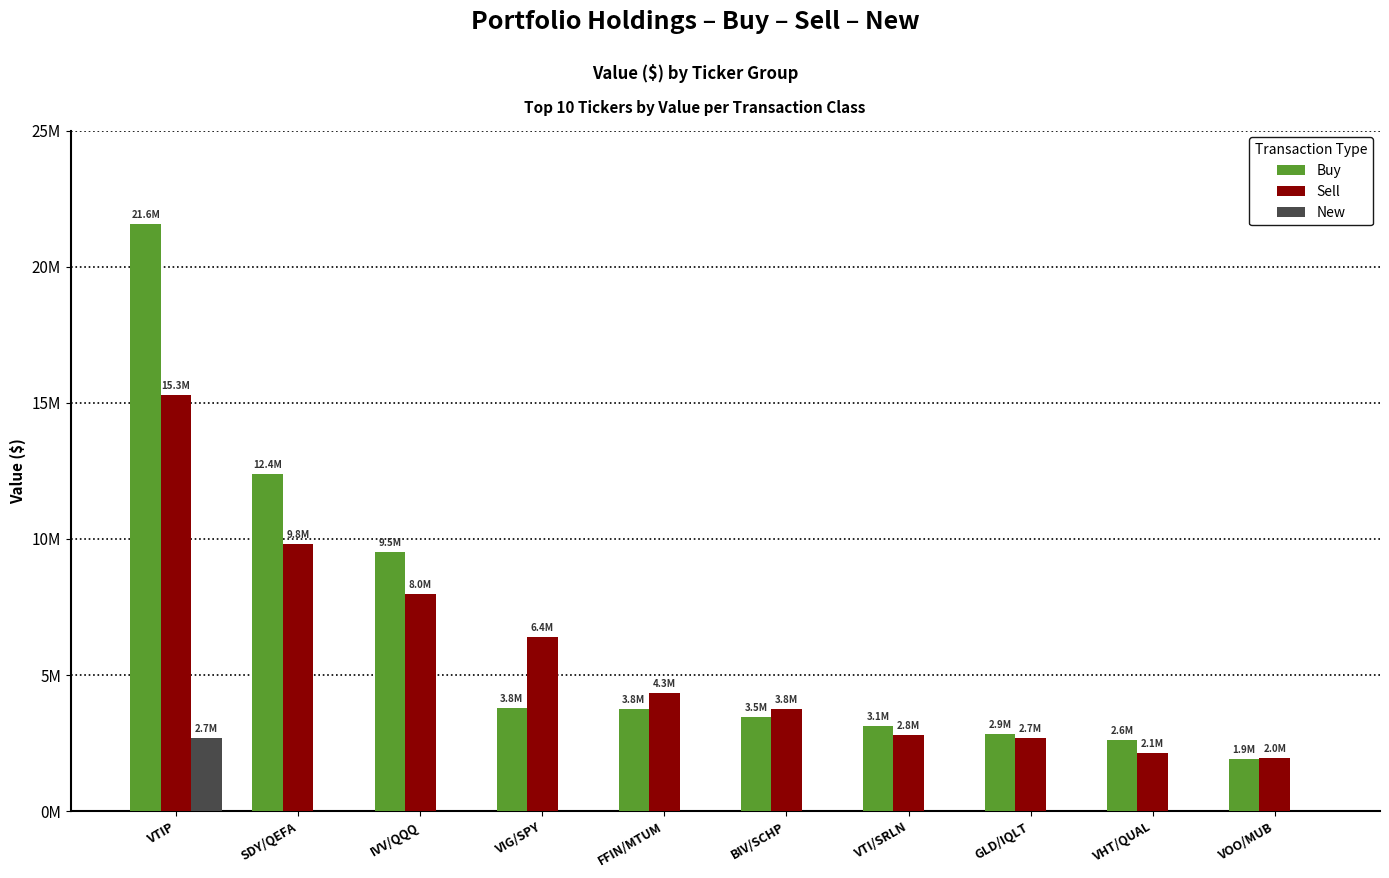

Reading left to right, list all the values displayed in this chart.

Buy: VTIP=21558000	SDY/QEFA=12401000	IVV/QQQ=9521000	VIG/SPY=3785000	FFIN/MTUM=3755000	BIV/SCHP=3471000	VTI/SRLN=3136000	GLD/IQLT=2854000	VHT/QUAL=2622000	VOO/MUB=1911000
Sell: VTIP=15270000	SDY/QEFA=9801000	IVV/QQQ=7992000	VIG/SPY=6407000	FFIN/MTUM=4350000	BIV/SCHP=3765000	VTI/SRLN=2815000	GLD/IQLT=2692000	VHT/QUAL=2141000	VOO/MUB=1973000
New: VTIP=2690000	SDY/QEFA=0	IVV/QQQ=0	VIG/SPY=0	FFIN/MTUM=0	BIV/SCHP=0	VTI/SRLN=0	GLD/IQLT=0	VHT/QUAL=0	VOO/MUB=0